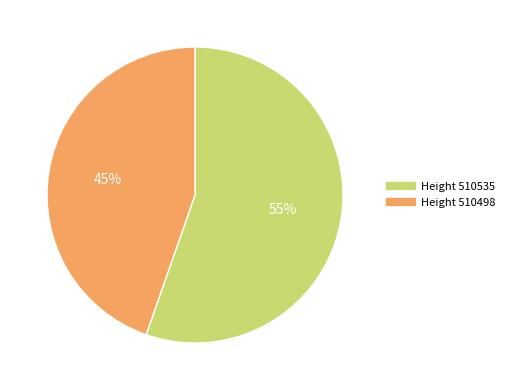

What is the majority slice?

510535